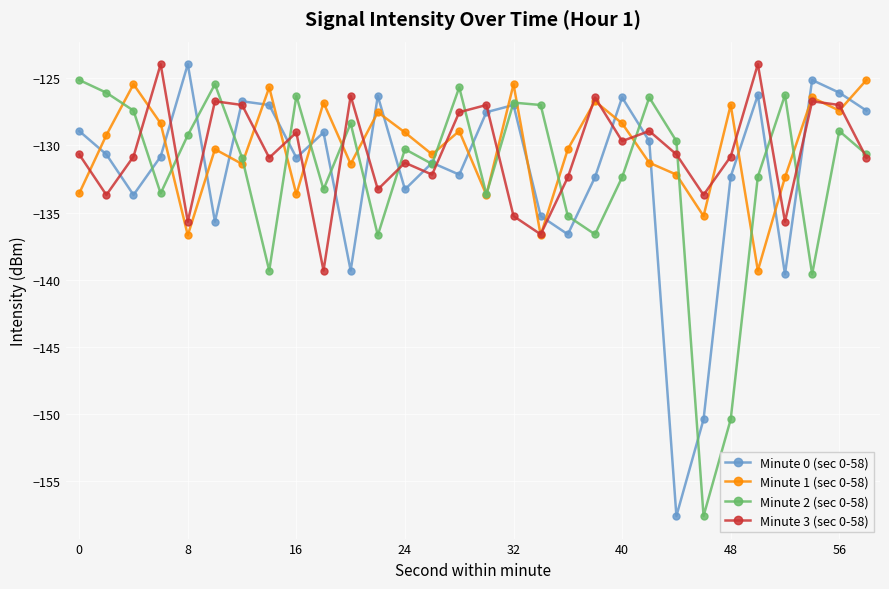

What is the value of the Minute 0 (sec 0-58) point at the 14th from the left?

-131.3